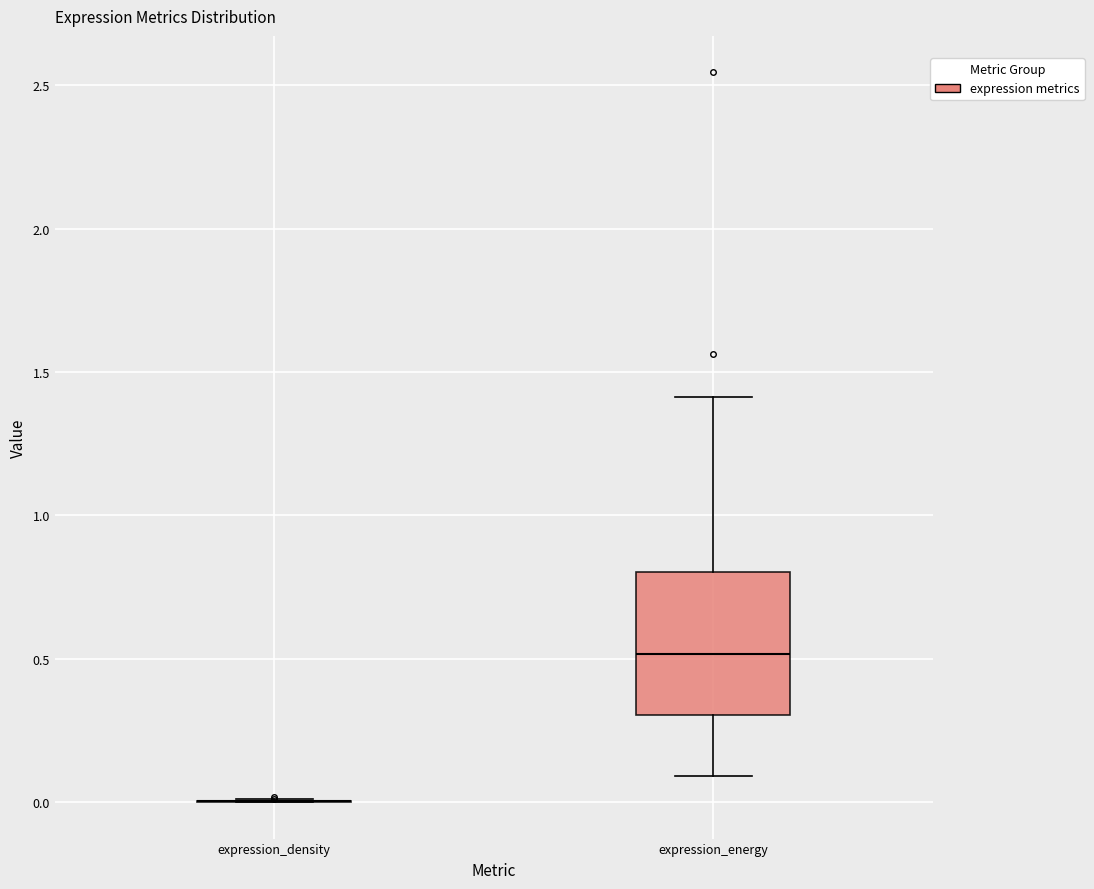

Reading left to right, transcribe this box plot: for each box, give where its median line is, the range the box spans, and where its two whiskers end, as read against the y-axis. The values are not printed on the chart, so give them approximately, as read against the axis.

expression_density: box collapsed to a line at 0.0, whiskers 0.0 to 0.0
expression_energy: median 0.5, box 0.3 to 0.8, whiskers 0.1 to 1.4